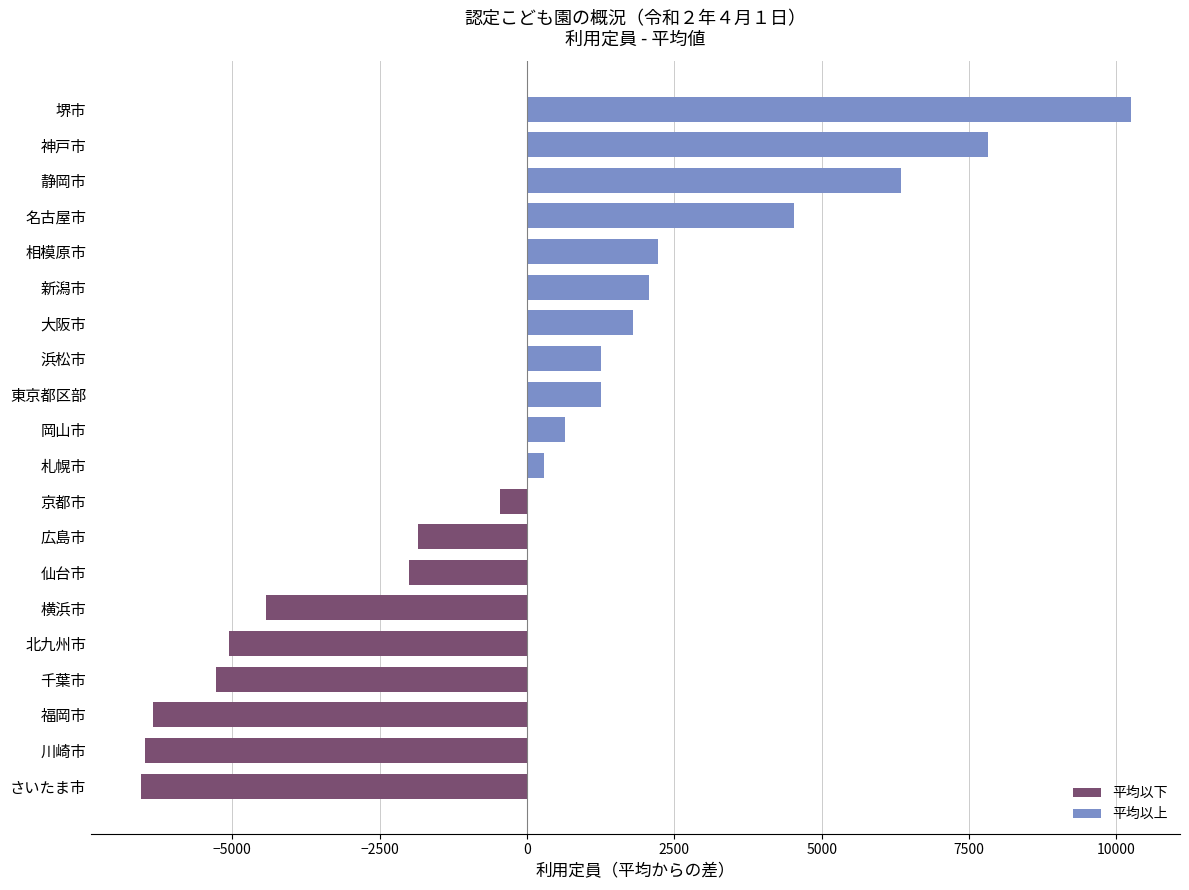

The 施設数 series shows 152 at 大阪市. True or false?

False